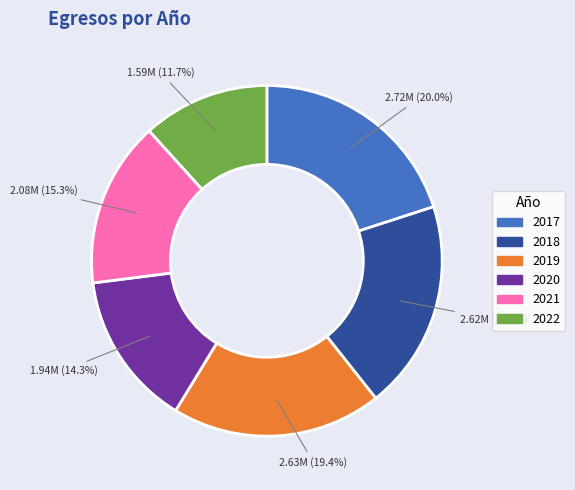

What is the total percentage of 2019 and 2017?

39.4%